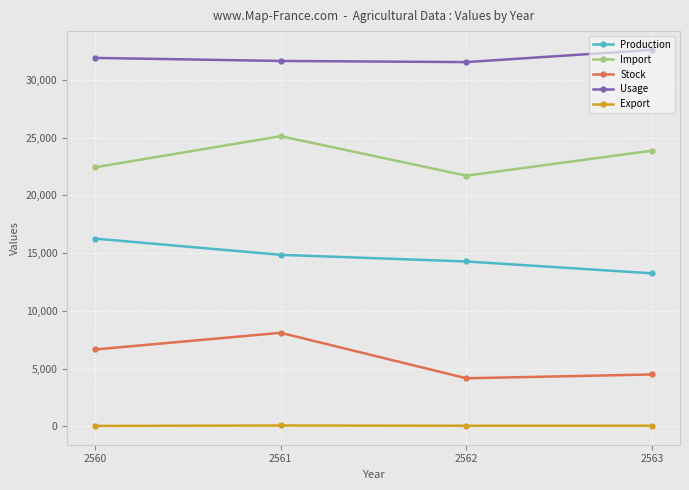

What is the average value of the Usage series?

31911.5